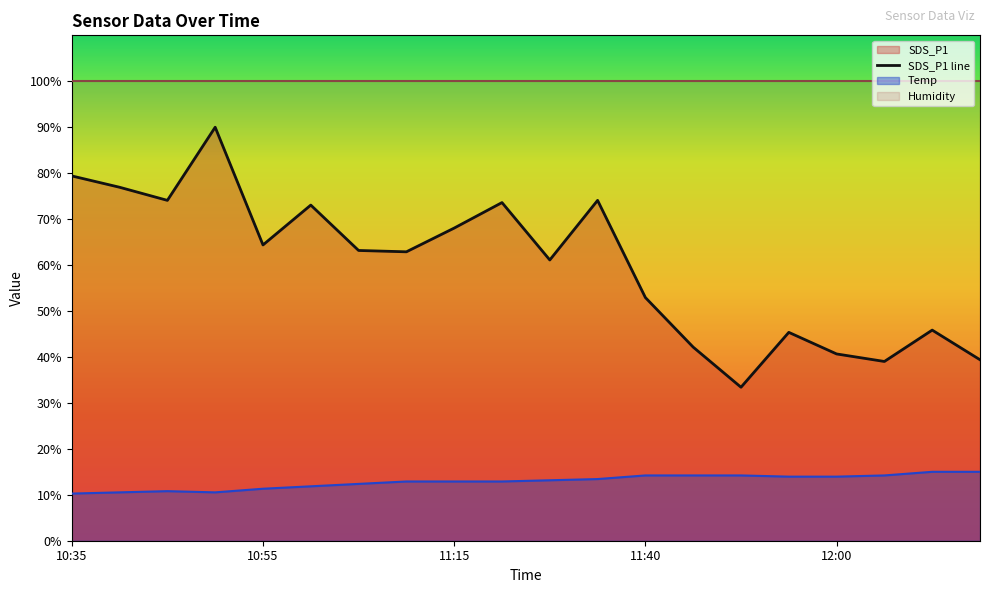

What is the label of the 16th point from the left?

11:55